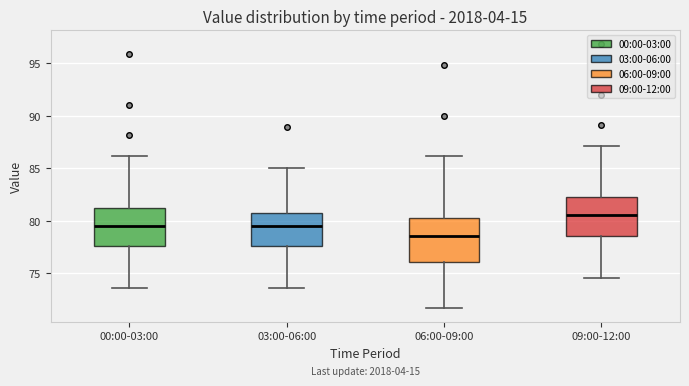

Where does the median line of the box for 03:00-06:00 sit on the y-axis? The values are not printed on the chart, so give them approximately, as read against the axis.

79.5